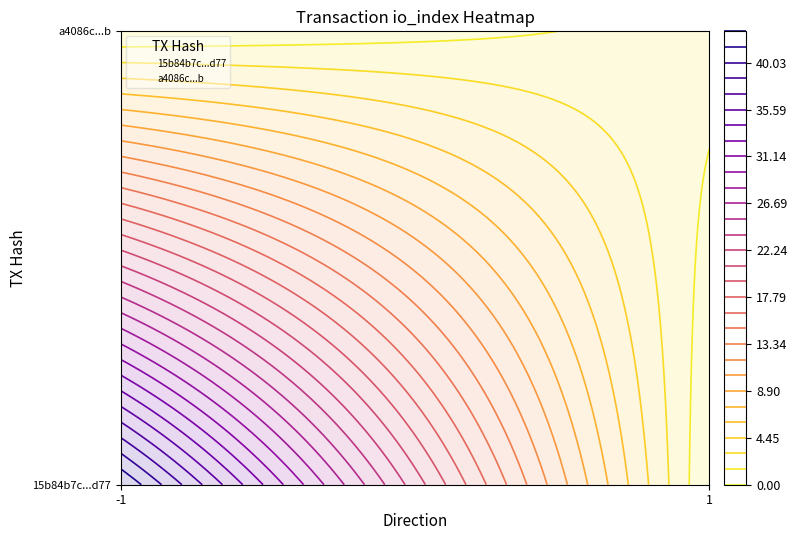

Where is 15b84b7c...d77 nearest to the value 0?

-1